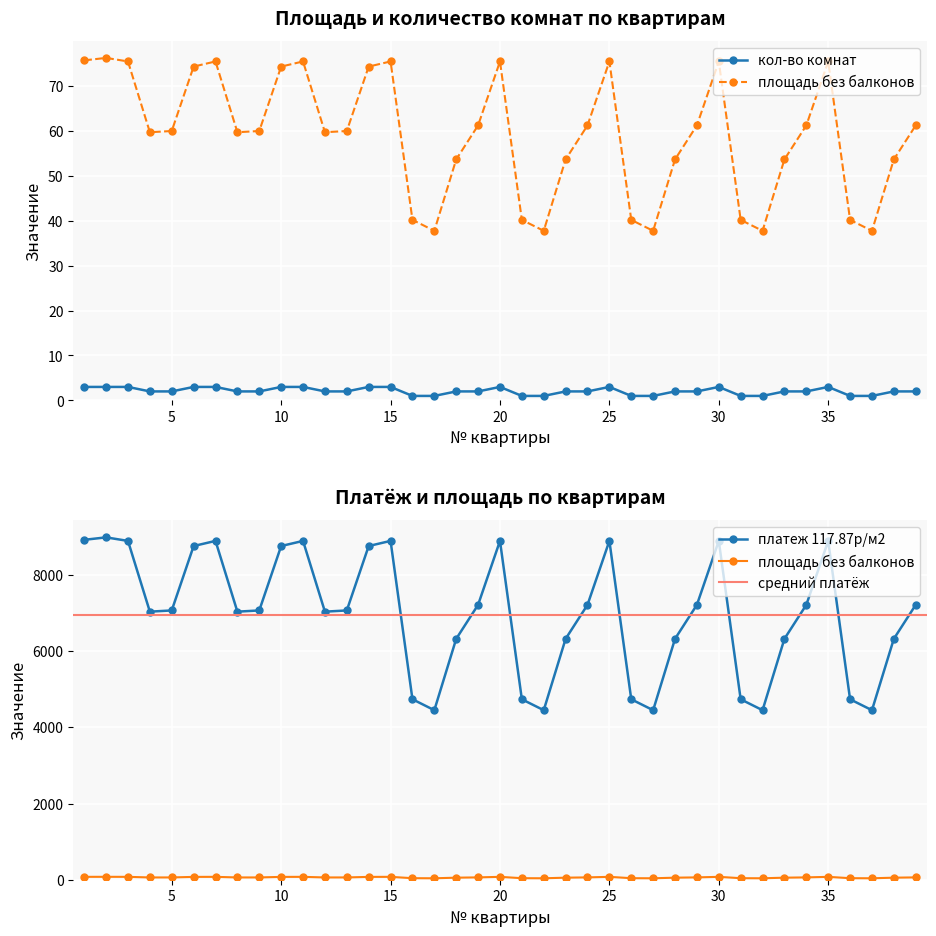

At which category does the chart reach its minimum across all series?

16